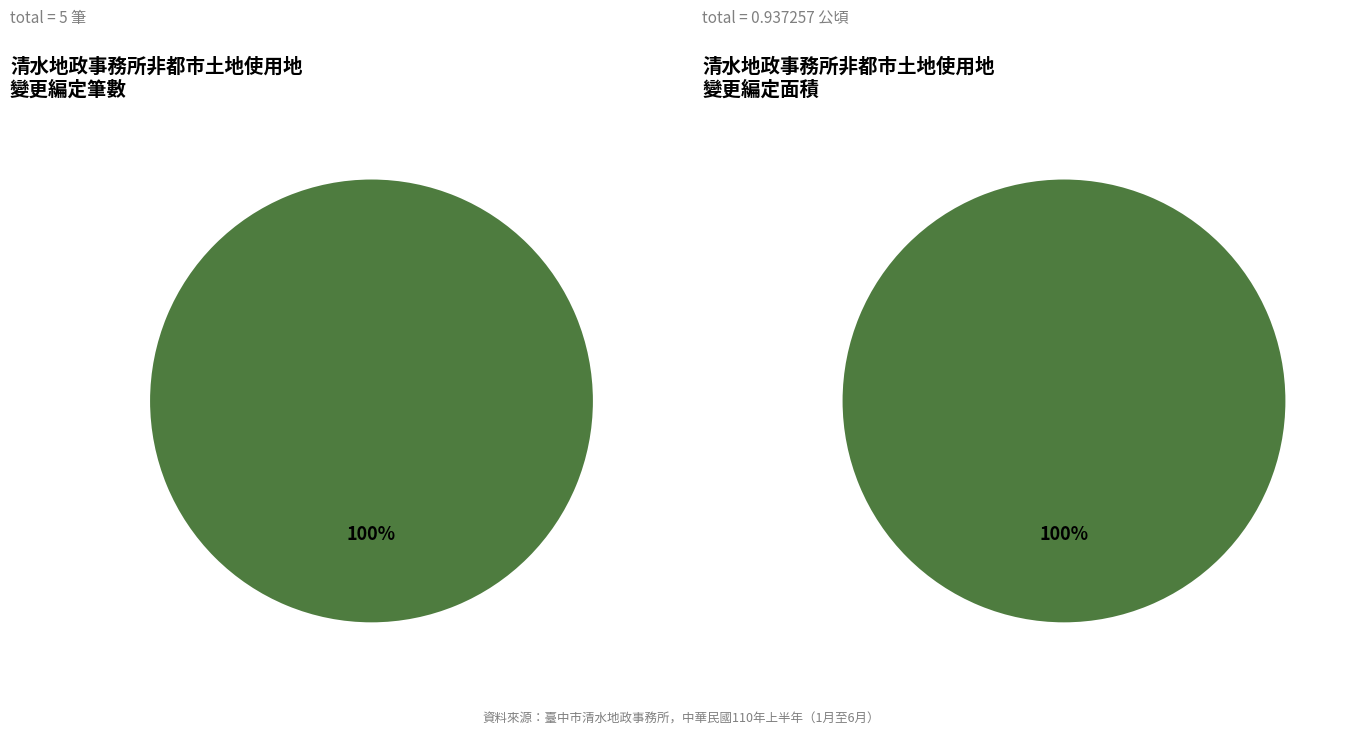

What is the majority slice?

丁種建築用地